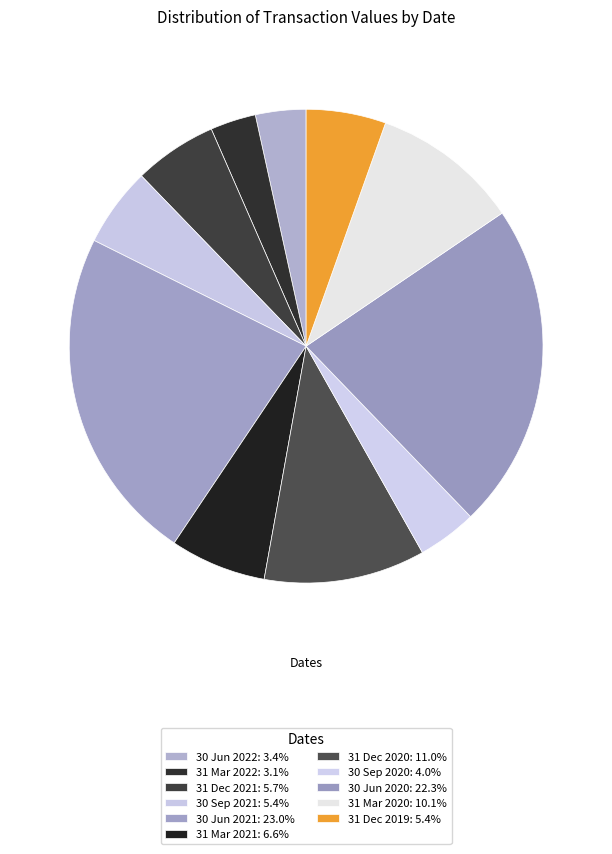

Is 31 Mar 2022 the majority of the pie?

No